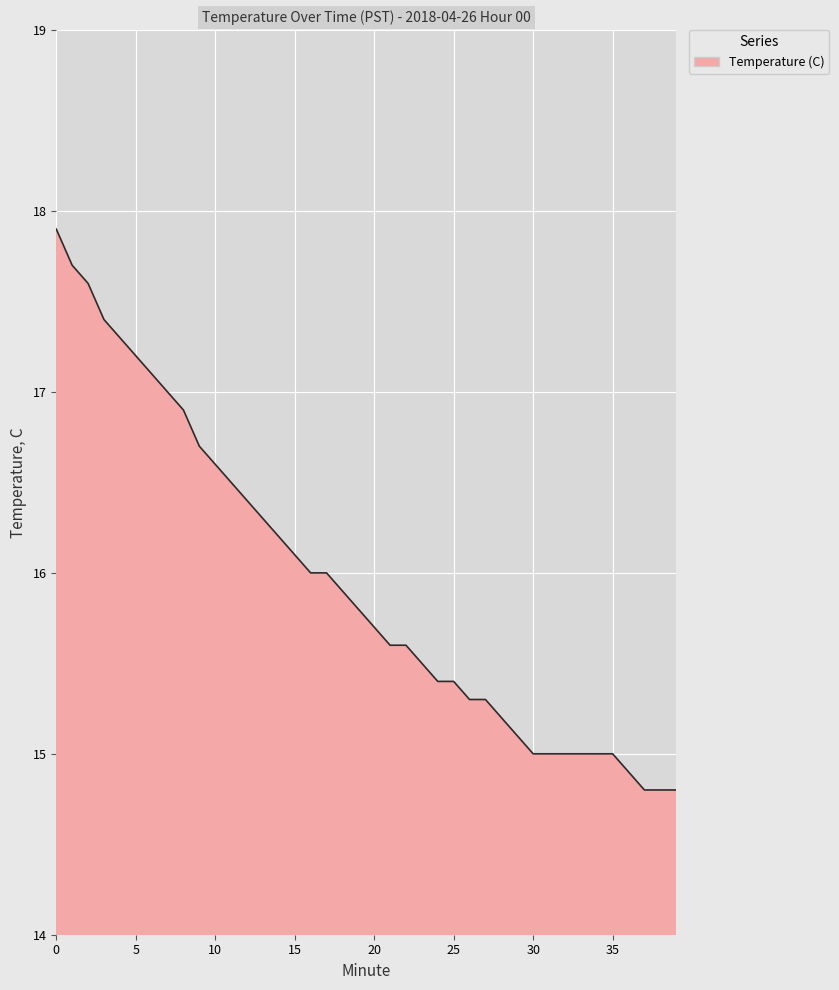

What is the difference between the maximum and minimum values?

3.1